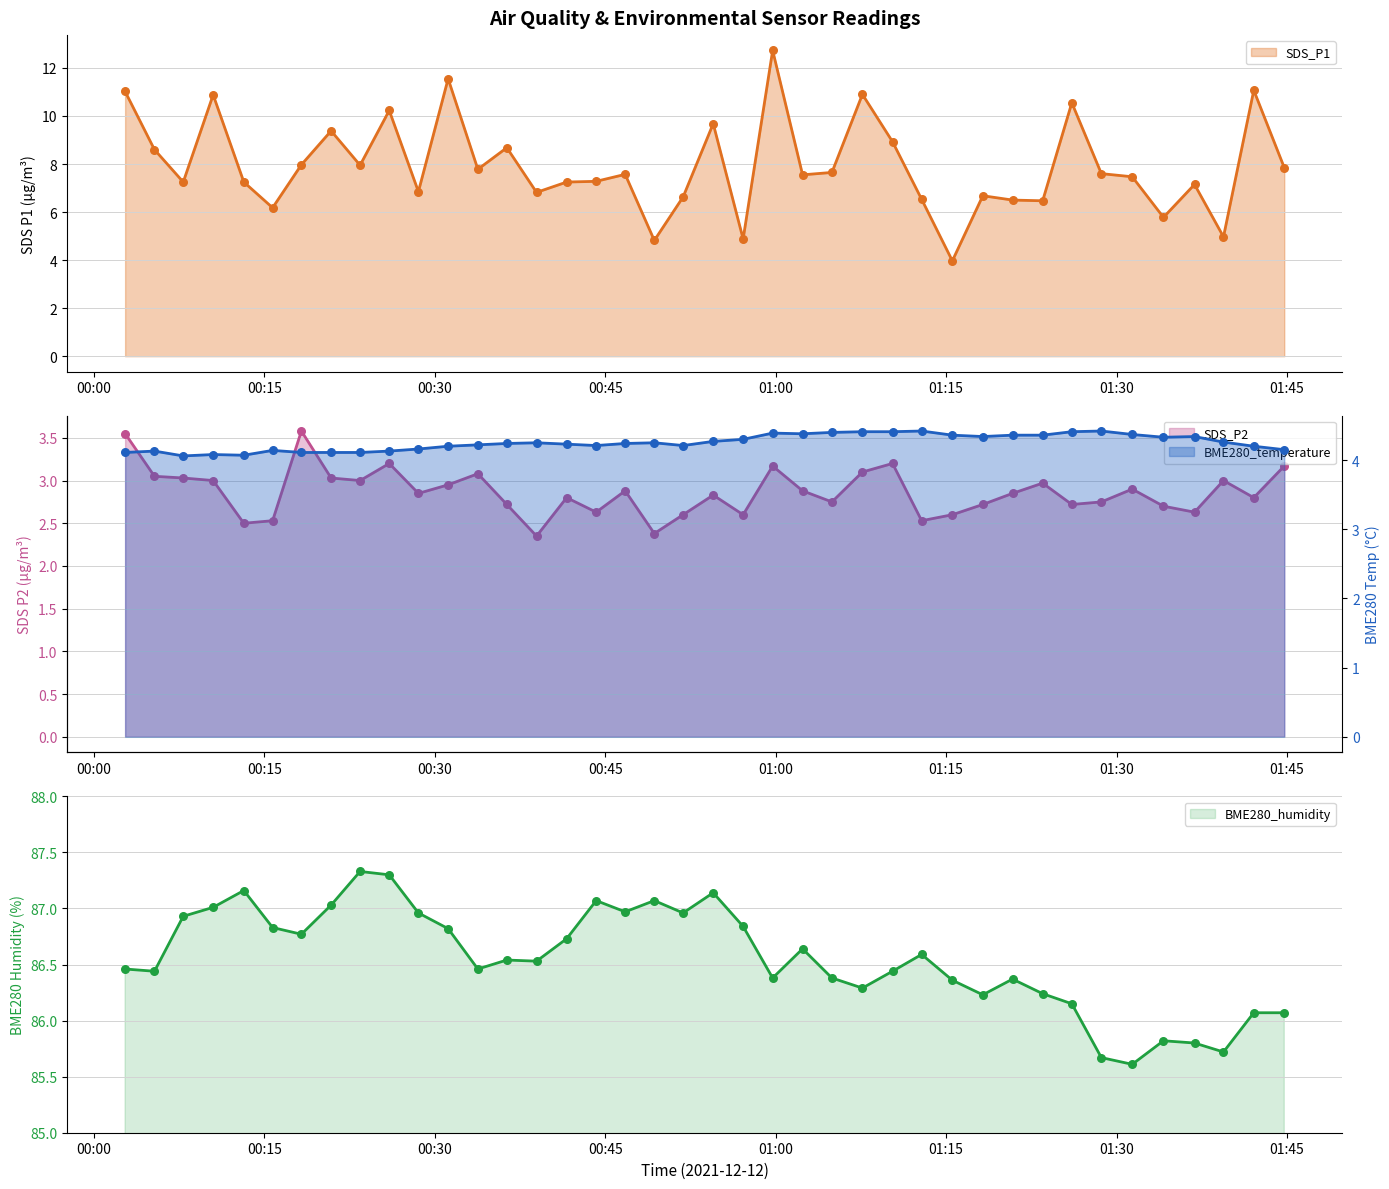

What is the lowest value of the SDS_P1 series?

4.0